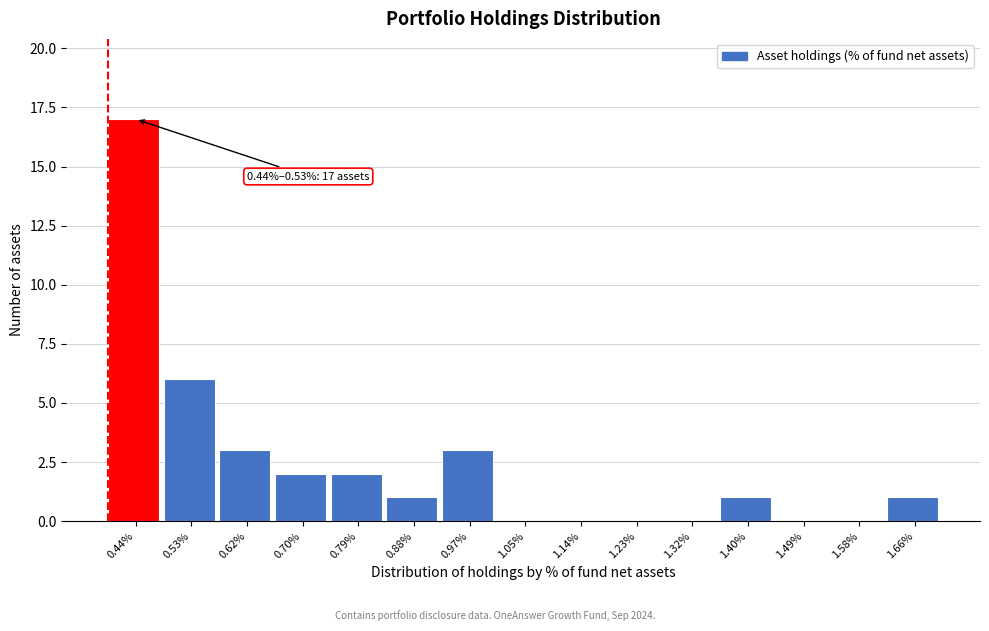

Reading left to right, transcribe all the data shown in this chart.

0.44%=17	0.53%=6	0.62%=3	0.70%=2	0.79%=2	0.88%=1	0.97%=3	1.05%=0	1.14%=0	1.23%=0	1.32%=0	1.40%=1	1.49%=0	1.58%=0	1.66%=1